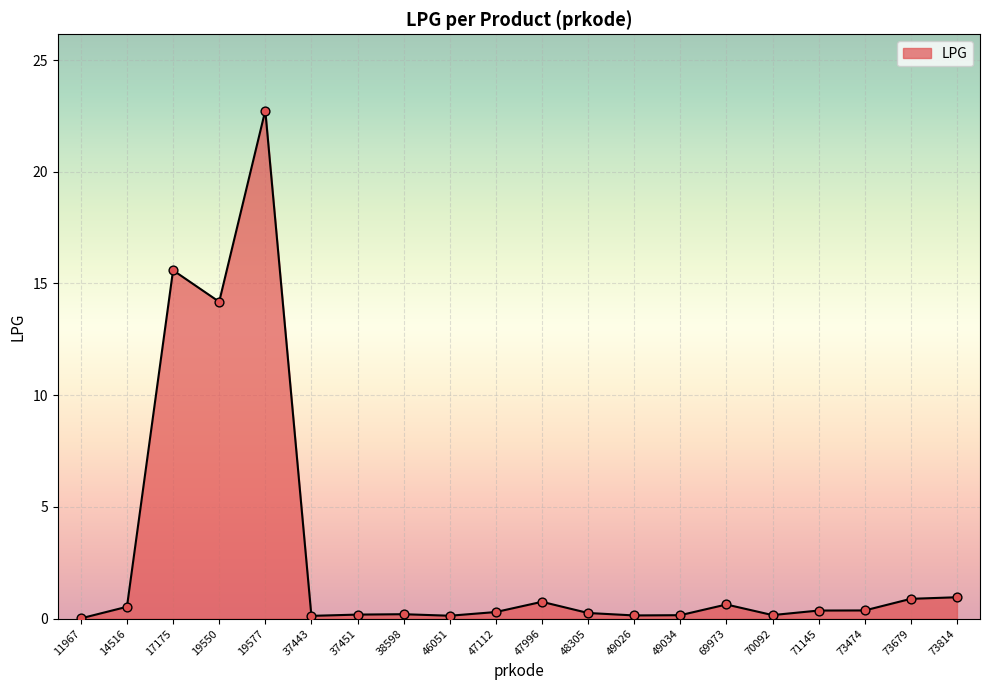

Between 73814 and 47112, which is larger?

73814